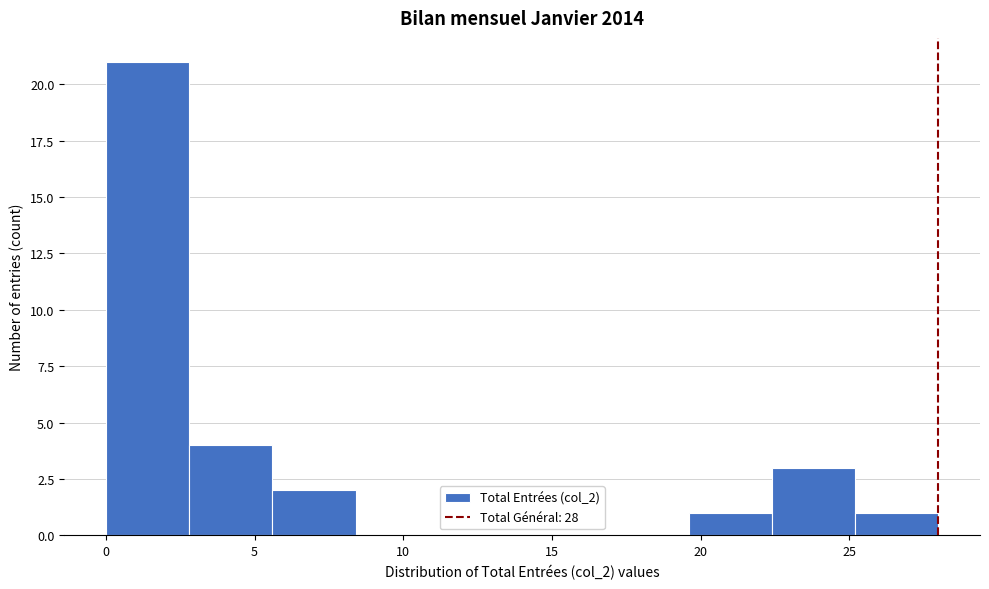

Reading left to right, transcribe this chart: for each bar, give the range it covers on the x-axis and its height. Neither the bar edges nor the heights are printed on the chart, so give them approximately, as read against the axes.

0.0 to 2.8: 21
2.8 to 5.6: 4
5.6 to 8.4: 2
8.4 to 11.2: 0
11.2 to 14.0: 0
14.0 to 16.8: 0
16.8 to 19.6: 0
19.6 to 22.4: 1
22.4 to 25.2: 3
25.2 to 28.0: 1